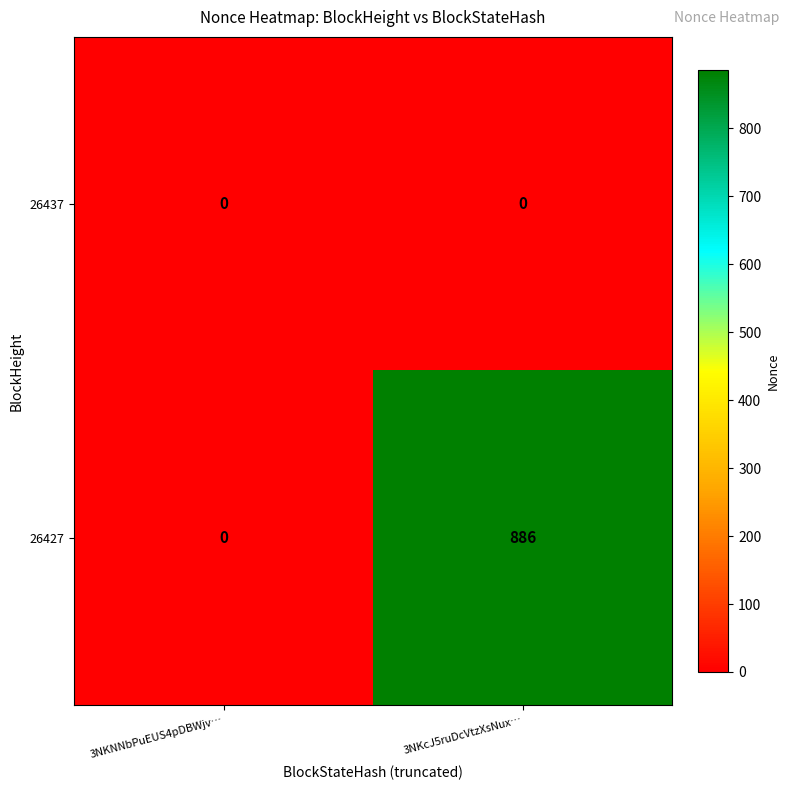

At 3NKcJ5ruDcVtzXsNux…, list the series in order from largest to smallest.

26427, 26437